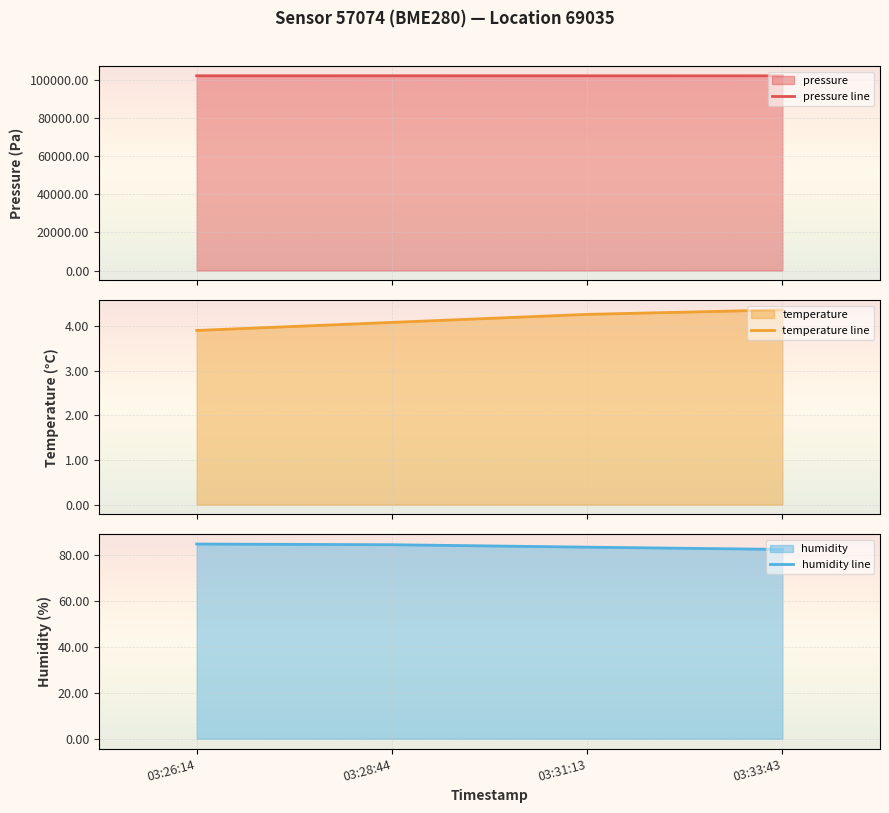

How many interior local peaks does the pressure line series have?

1